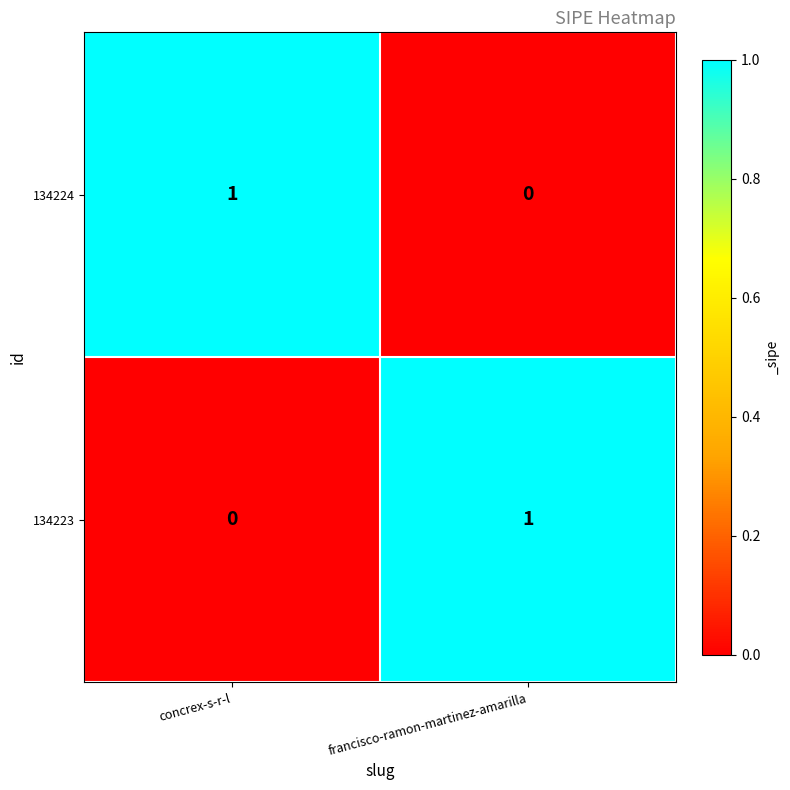

At francisco-ramon-martinez-amarilla, list the series in order from largest to smallest.

134223, 134224